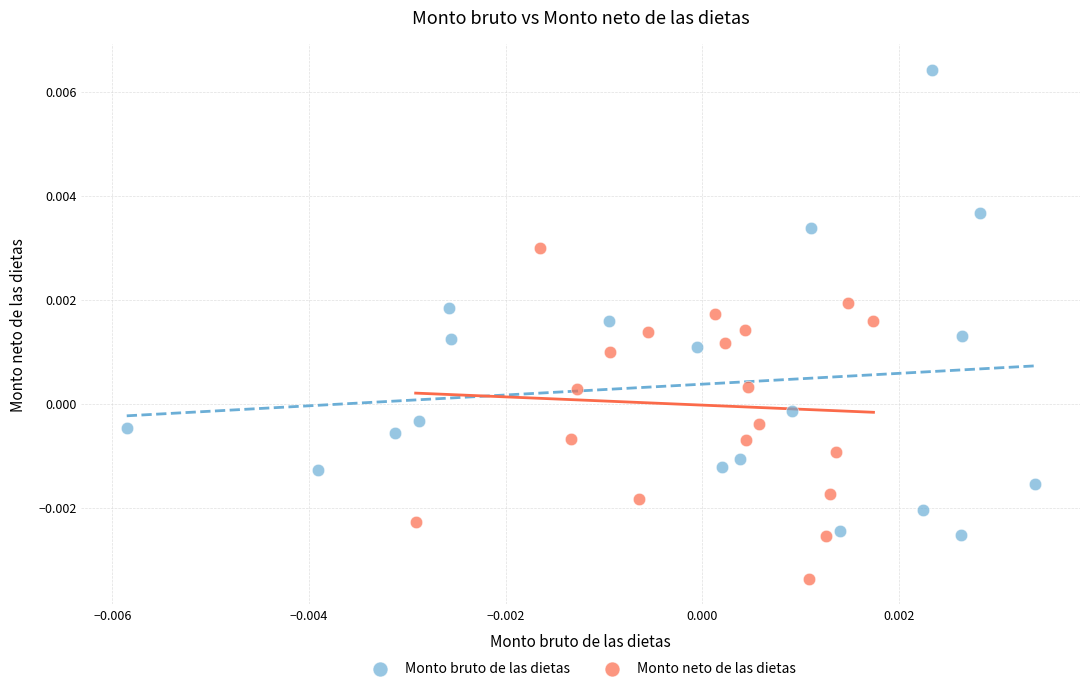

Which series reaches the minimum Y coordinate?

Monto neto de las dietas